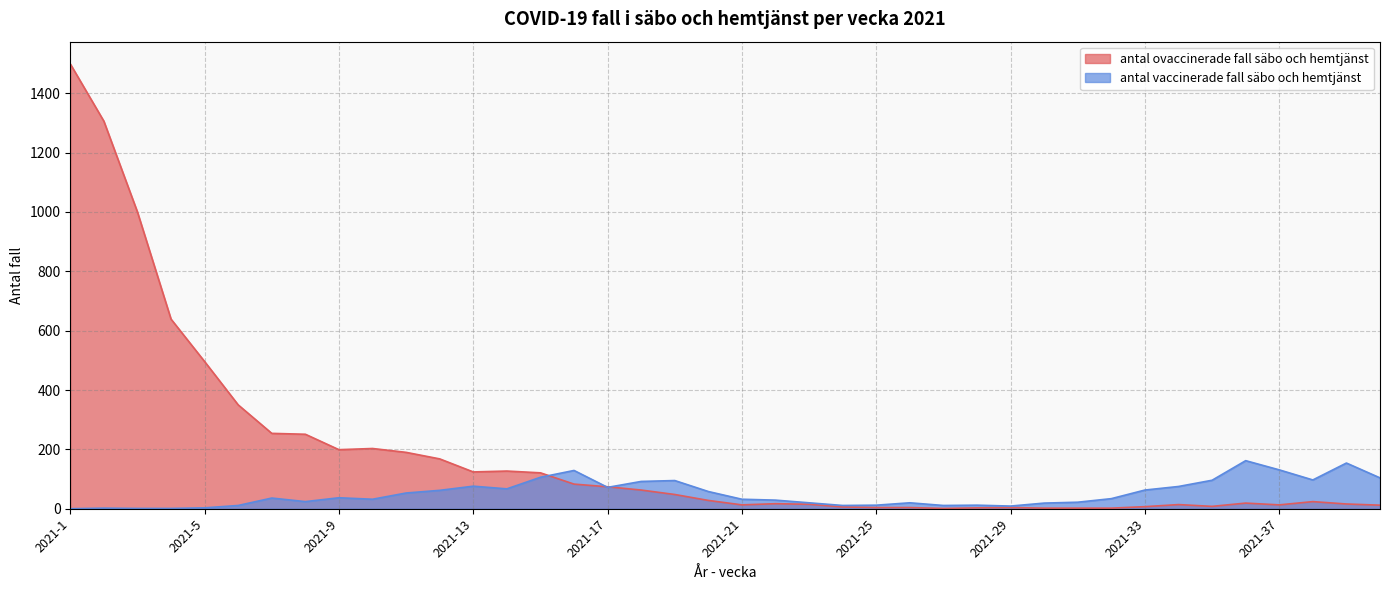

At which category is the sum across all series the highest?

2021-1